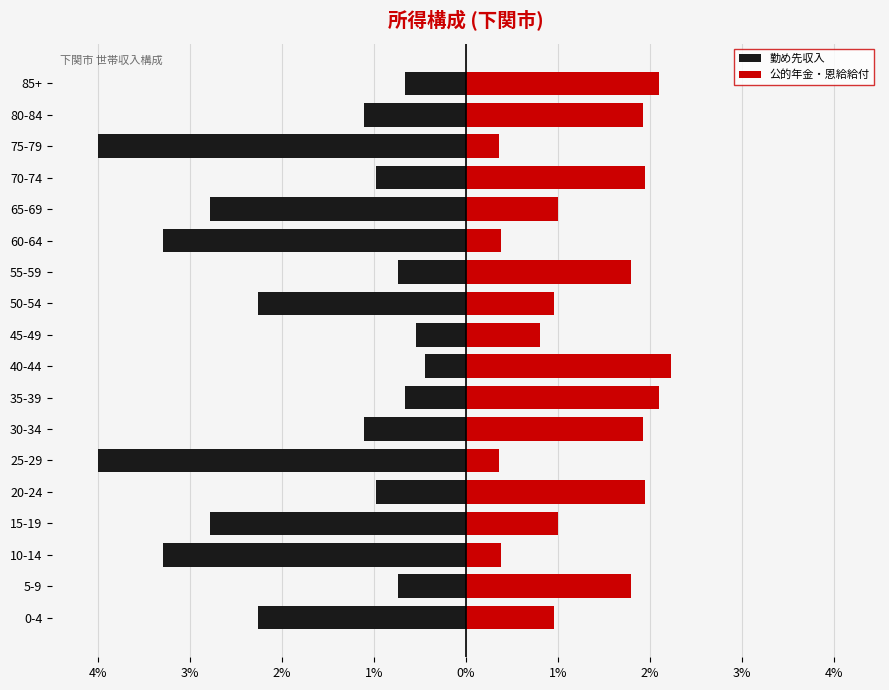

What is the sum of all 公的年金・恩給給付 values?

23.9